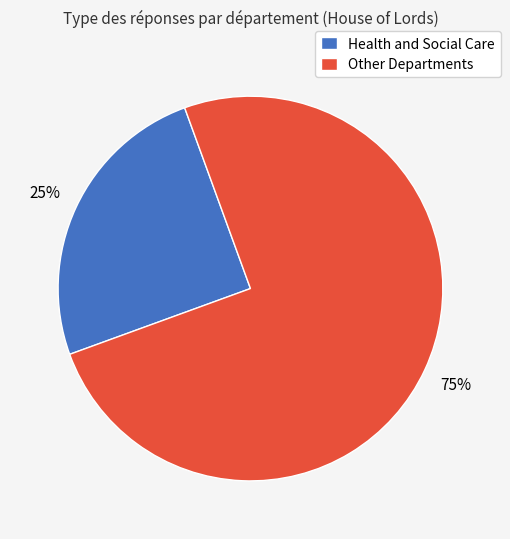

Approximately how many times larger is the value at Health and Social Care compared to Other Departments?

0.3